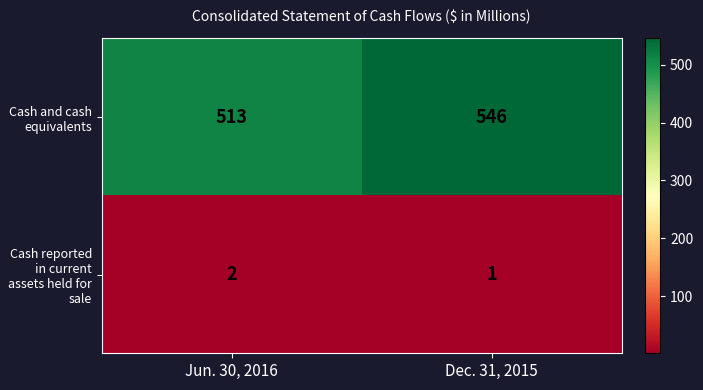

How many series are shown in this chart?

2